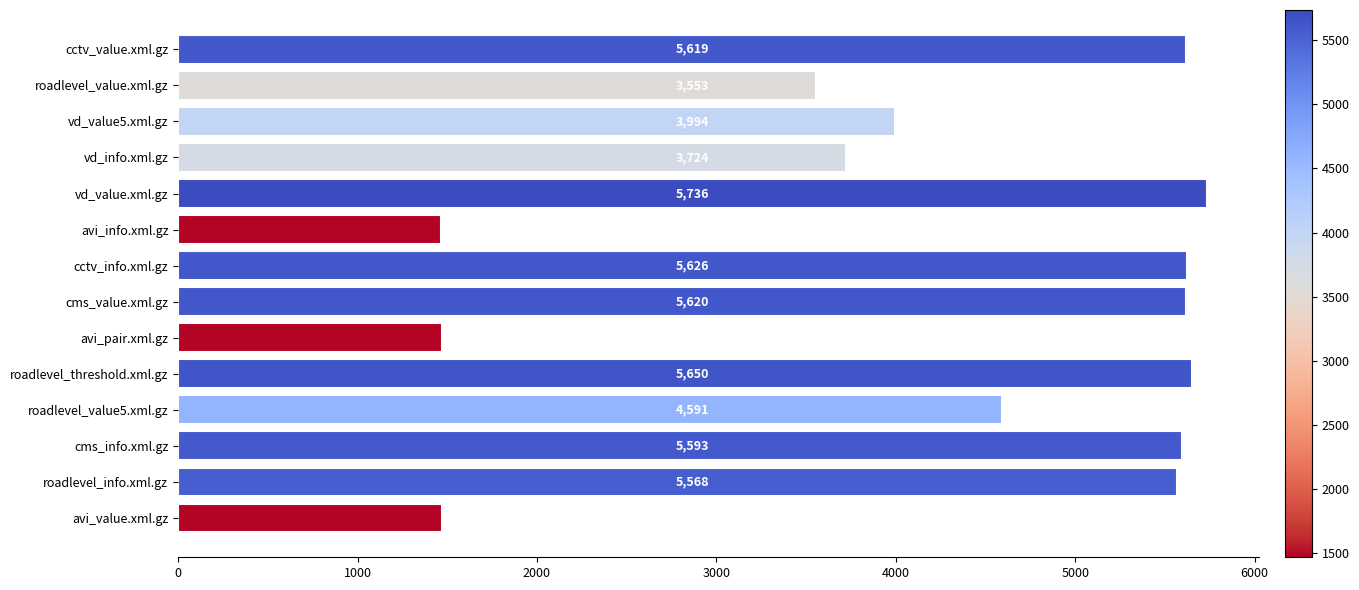

What is the label of the 4th bar from the top?

vd_info.xml.gz